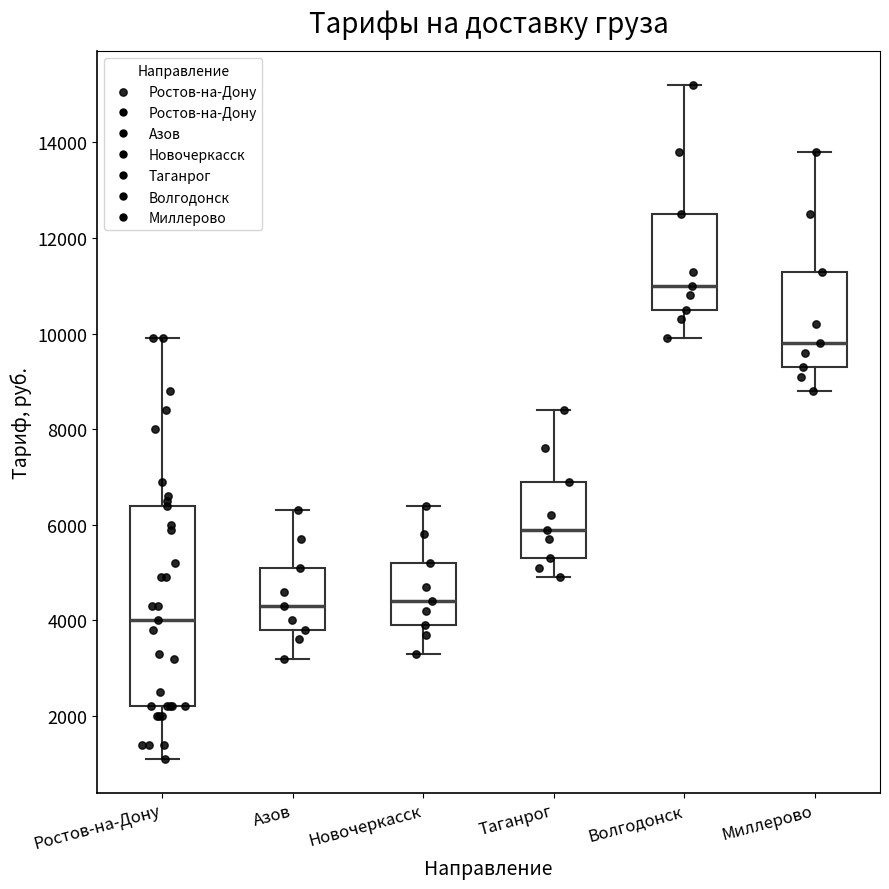

Reading left to right, transcribe this box plot: for each box, give where its median line is, the range the box spans, and where its two whiskers end, as read against the y-axis. The values are not printed on the chart, so give them approximately, as read against the axis.

Ростов-на-Дону: median 4000, box 2200 to 6400, whiskers 1200 to 10000
Азов: median 4400, box 3800 to 5200, whiskers 3200 to 6400
Новочеркасск: median 4400, box 4000 to 5200, whiskers 3400 to 6400
Таганрог: median 6000, box 5400 to 7000, whiskers 5000 to 8400
Волгодонск: median 11000, box 10600 to 12600, whiskers 10000 to 15200
Миллерово: median 9800, box 9400 to 11400, whiskers 8800 to 13800